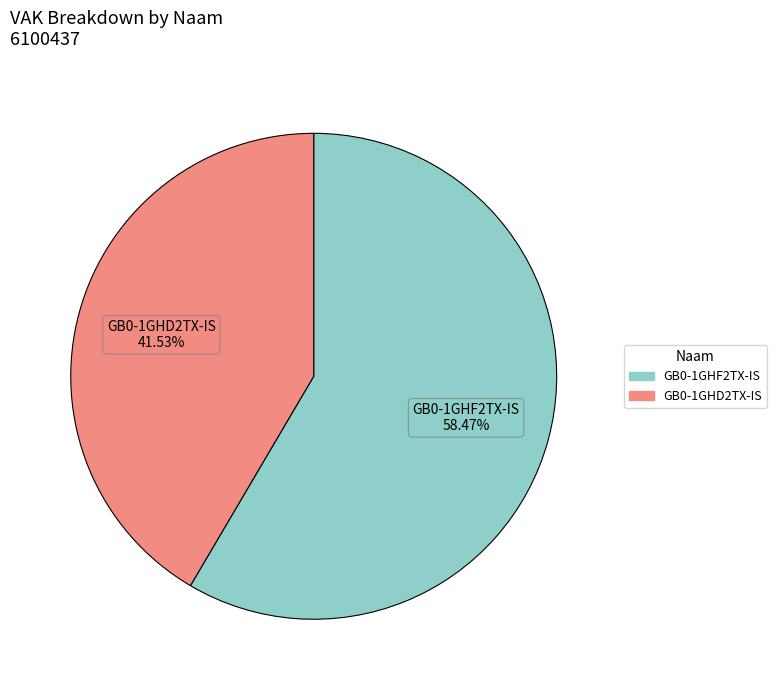

How many segments does this pie chart have?

2